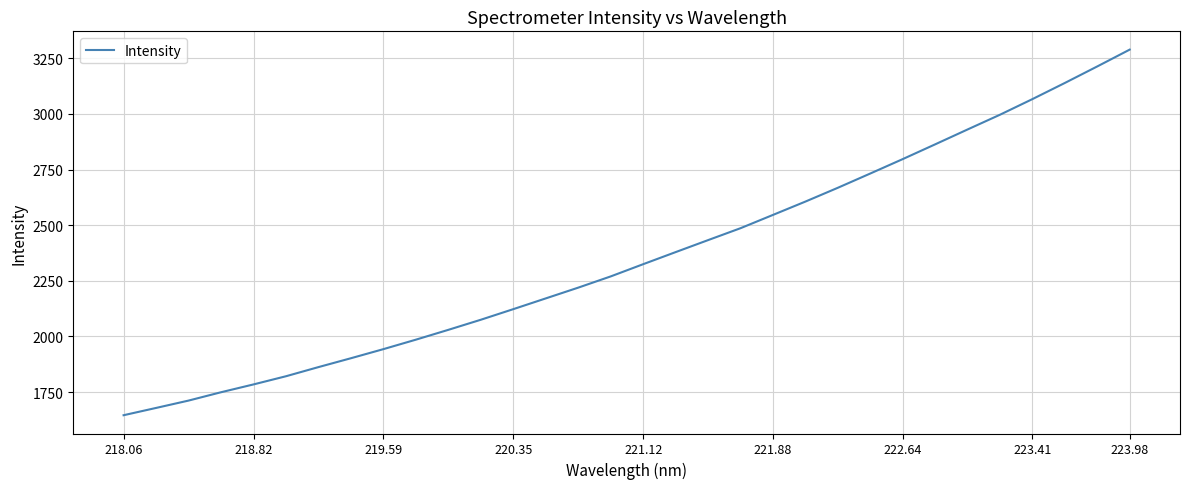

What is the minimum value shown in the chart?

1645.9